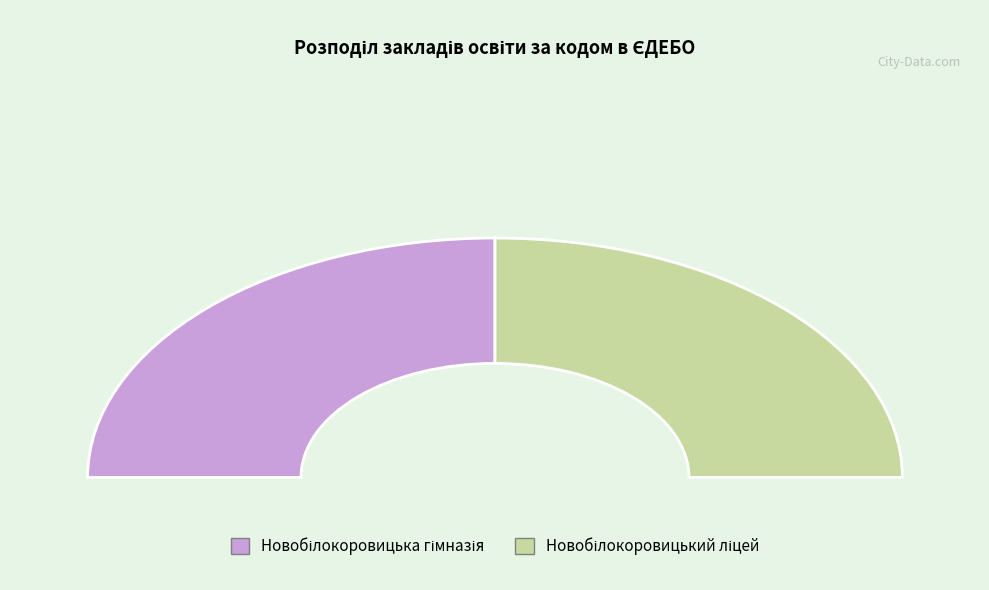

Rank the categories by value from lowest to highest.

Новобілокоровицька гімназія, Новобілокоровицький ліцей